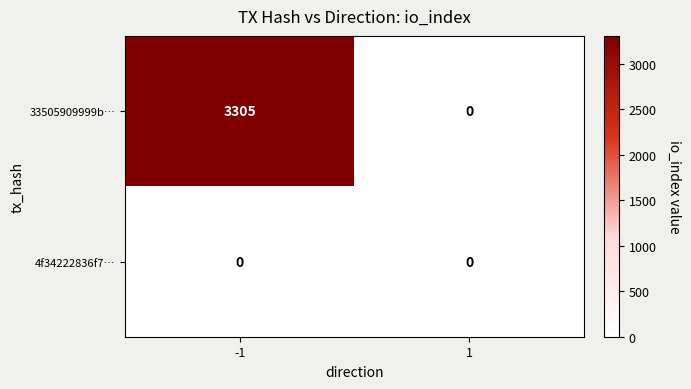

At which category is the sum across all series the highest?

-1